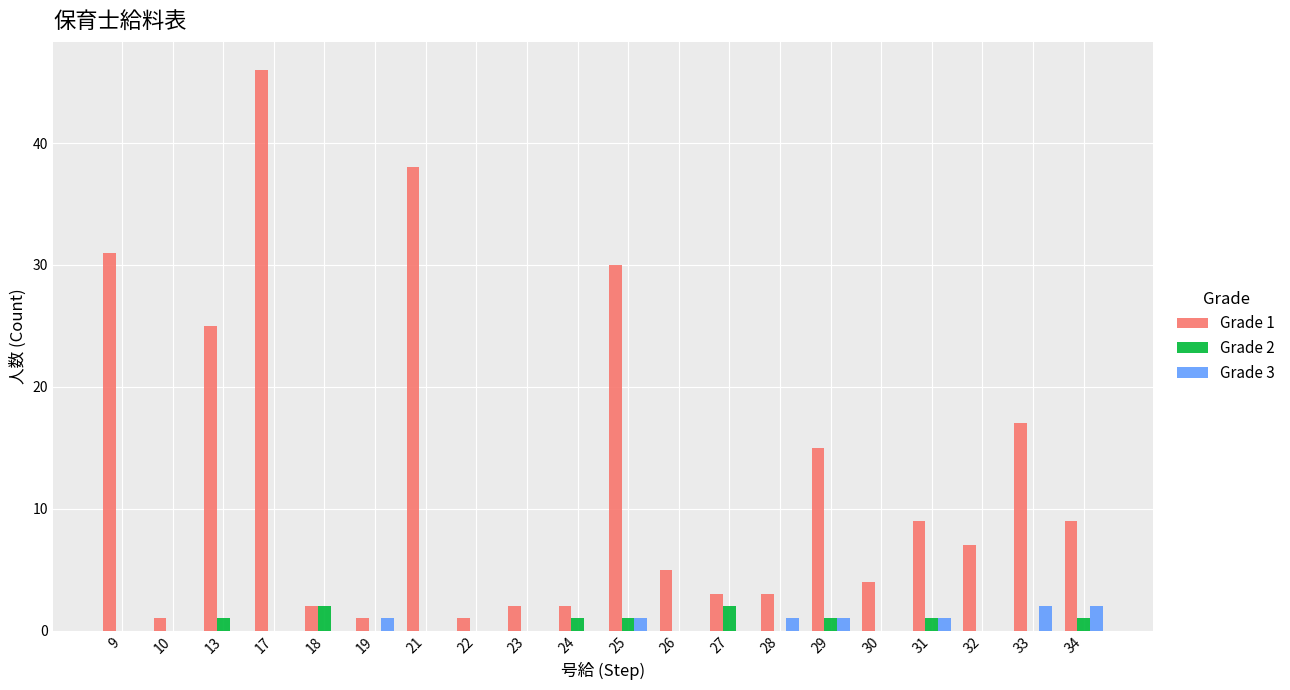

Is the value of Grade 1 at 29 greater than the value of Grade 2 at 23?

Yes